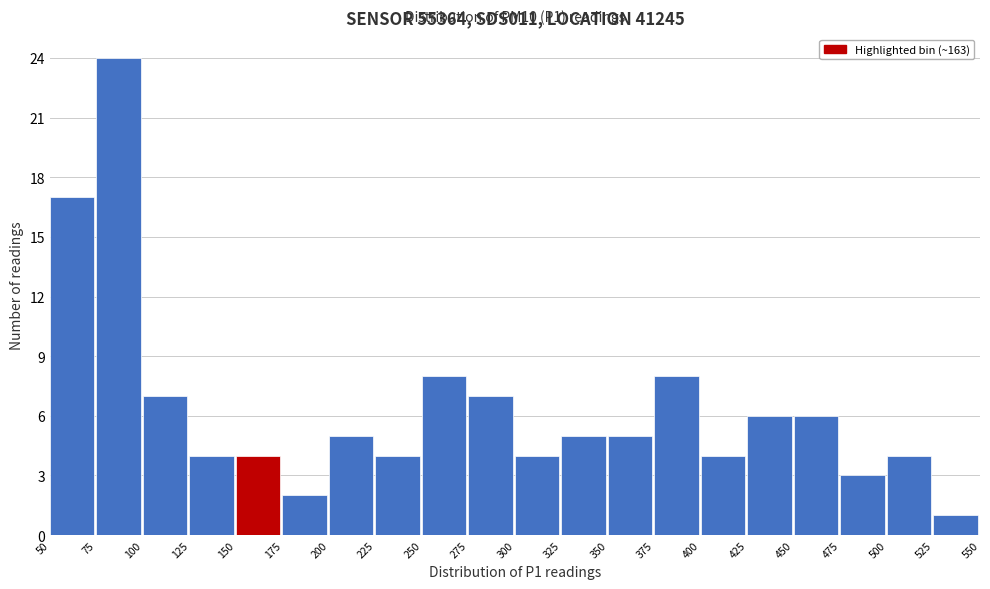

Over which range of the x-axis is the bar tallest?

75 to 100